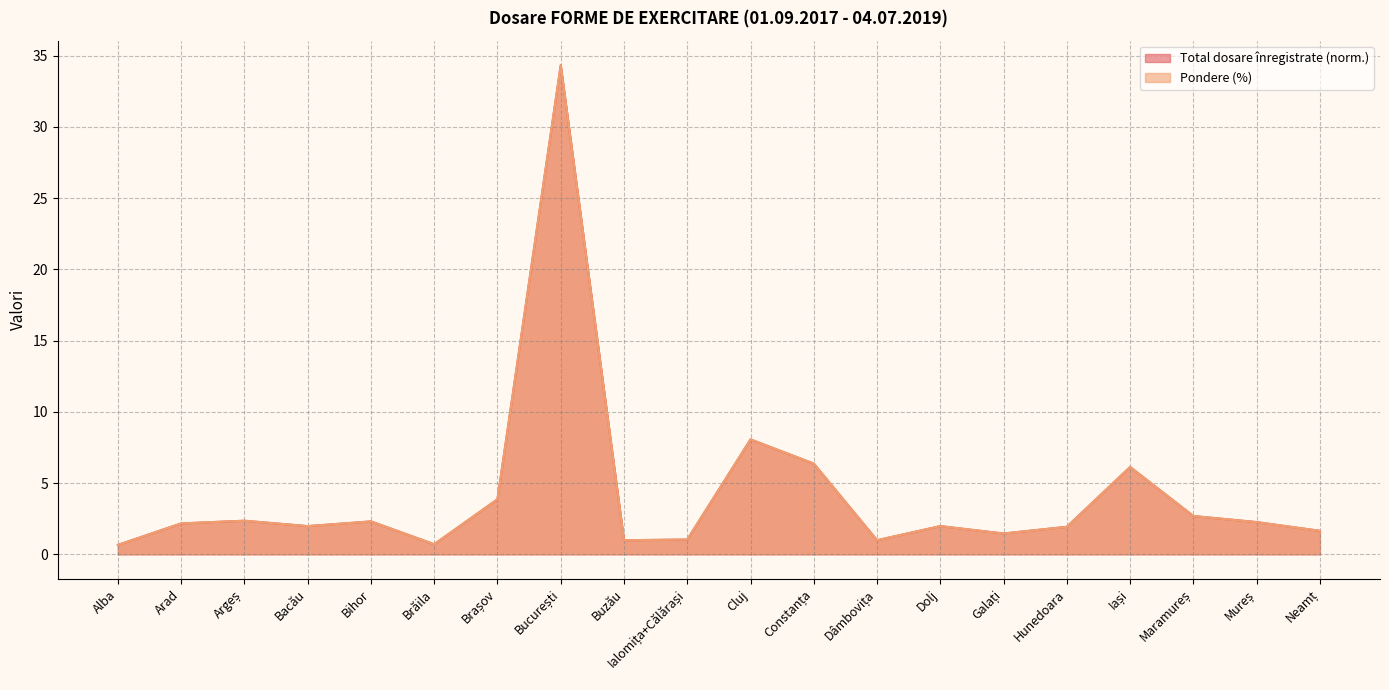

Rank the series at Bacău from lowest to highest value.

Pondere (%), Total dosare înregistrate